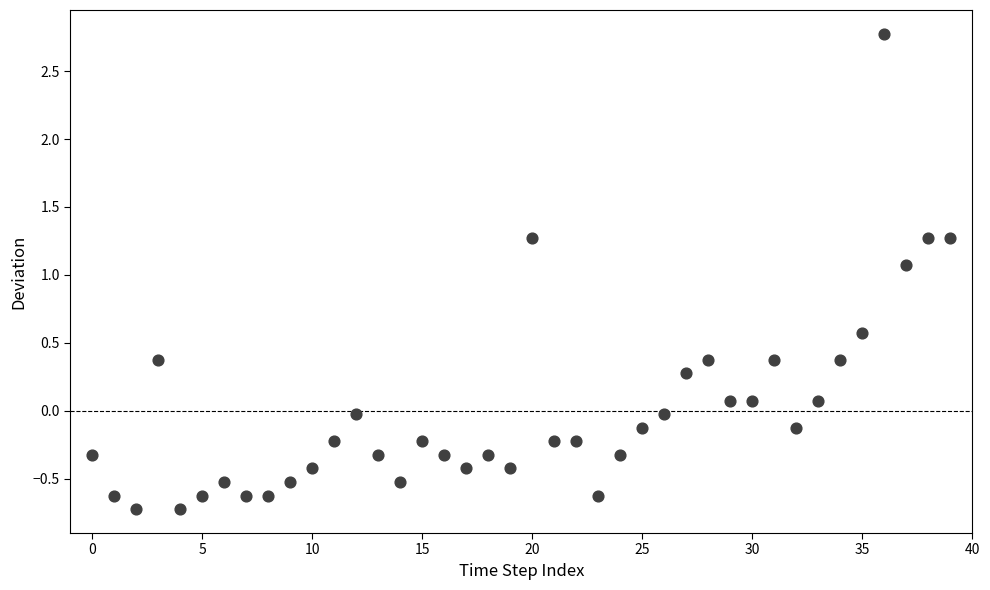

What Y value in the scatter plot is closest to 1?

1.1